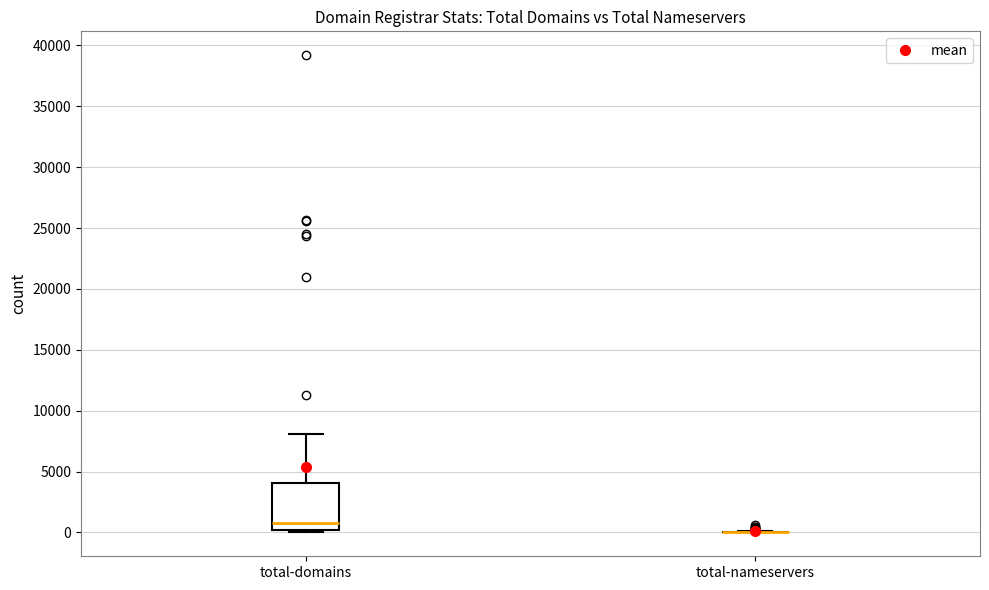

Reading left to right, transcribe this box plot: for each box, give where its median line is, the range the box spans, and where its two whiskers end, as read against the y-axis. The values are not printed on the chart, so give them approximately, as read against the axis.

total-domains: median 1000, box 0 to 4000, whiskers 0 (just below the box's lower edge) to 8000
total-nameservers: box collapsed to a line at 0, whiskers 0 to 0